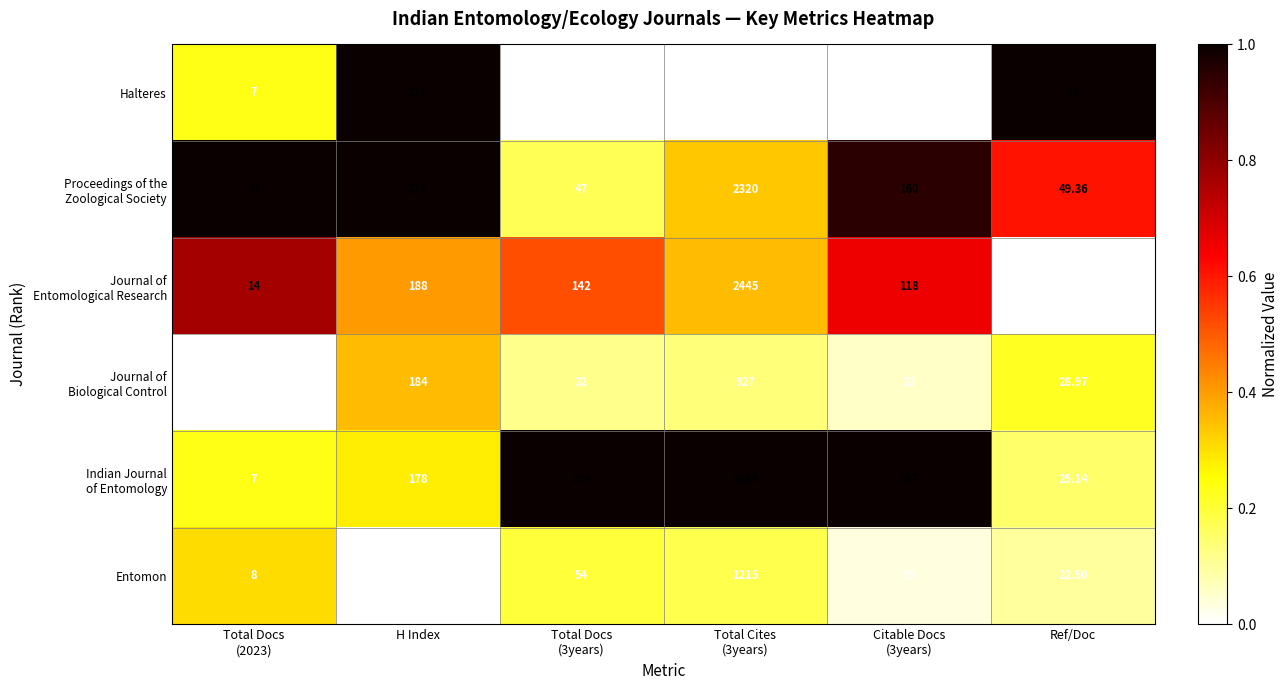

Where is Entomon nearest to the value 611?

H Index